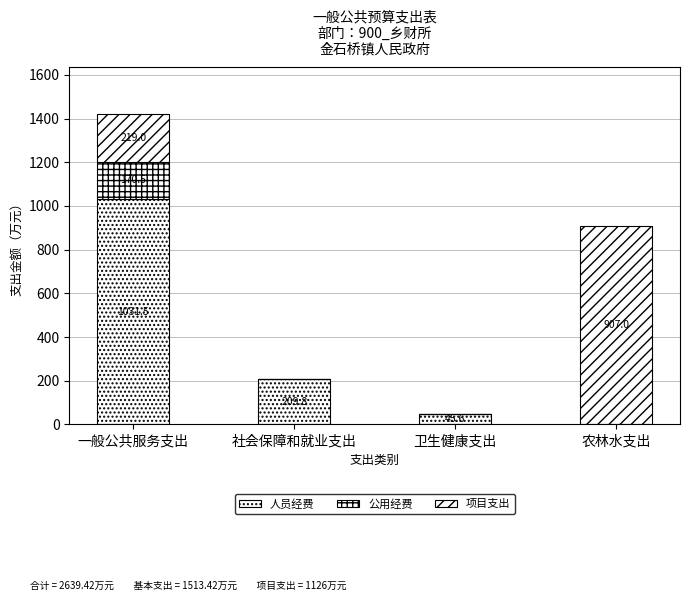

Are the bars horizontal?

No